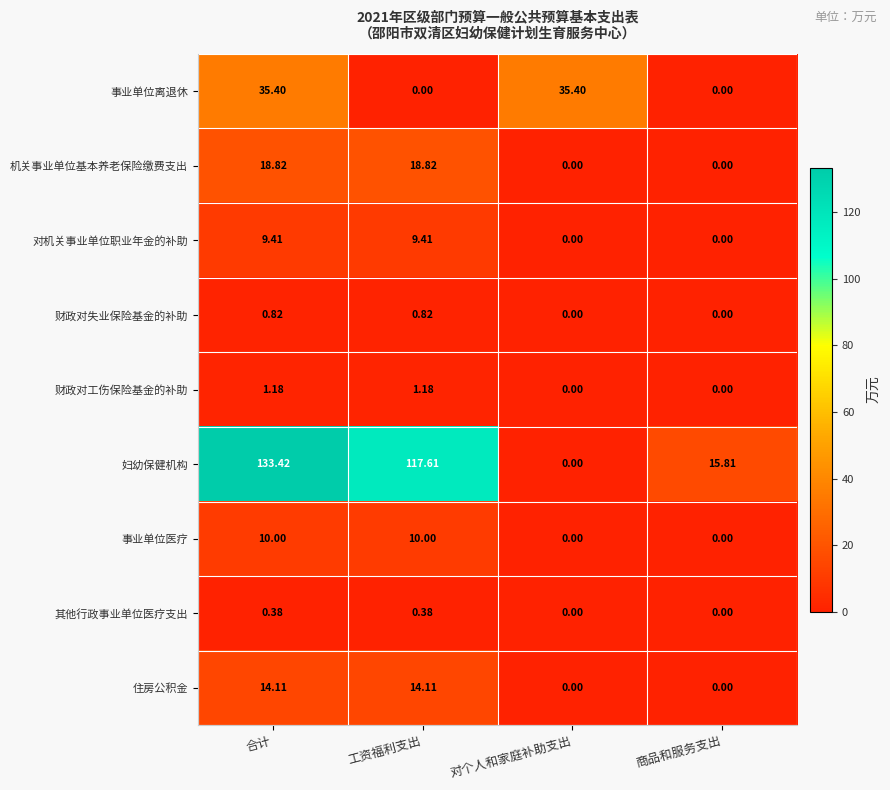

List the series in order of their peak value, highest first.

妇幼保健机构, 事业单位离退休, 机关事业单位基本养老保险缴费支出, 住房公积金, 事业单位医疗, 对机关事业单位职业年金的补助, 财政对工伤保险基金的补助, 财政对失业保险基金的补助, 其他行政事业单位医疗支出